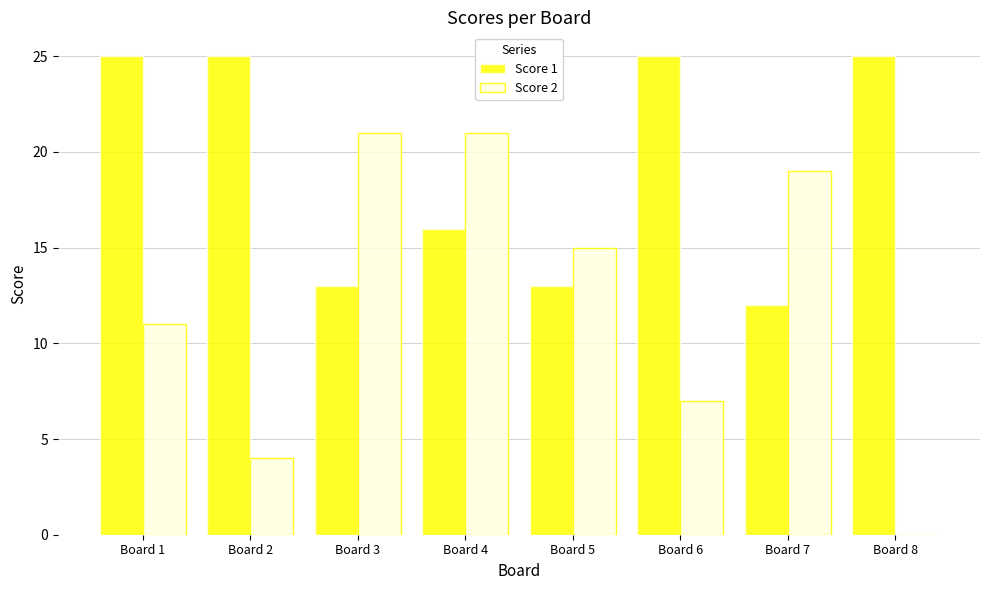

True or false: Score 1 has a value of 13 at Board 3.

True